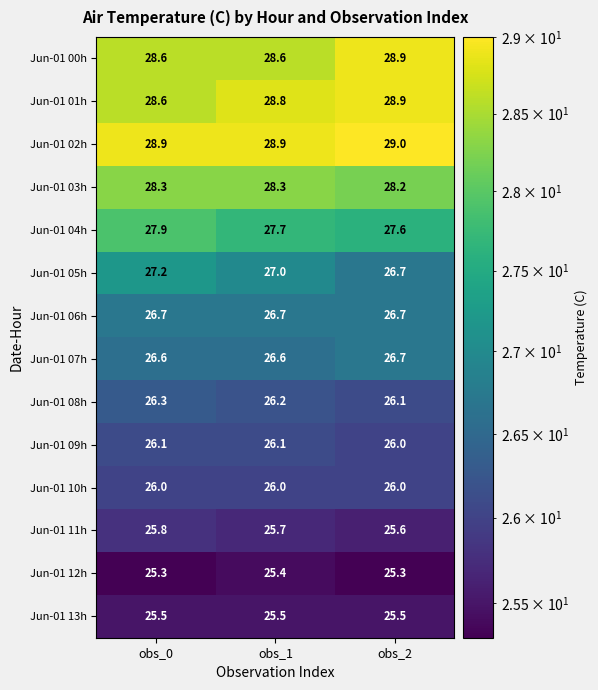

What is the approximate value of Jun-01 00h at obs_1?

28.6